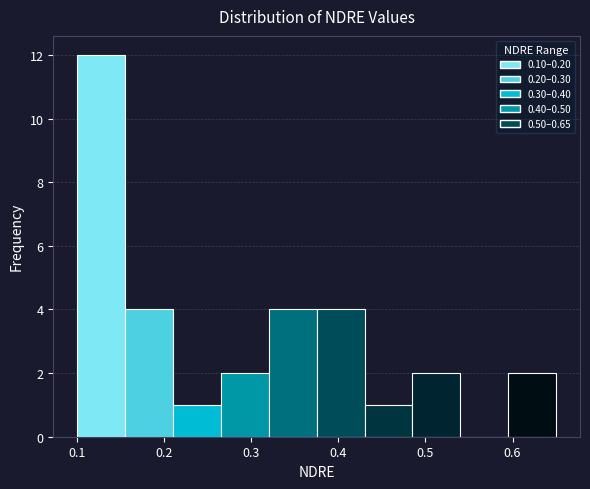

How tall is the bar that spans 0.595 to 0.650 on the x-axis? Neither the bar edges nor the heights are printed on the chart, so give them approximately, as read against the axes.

2